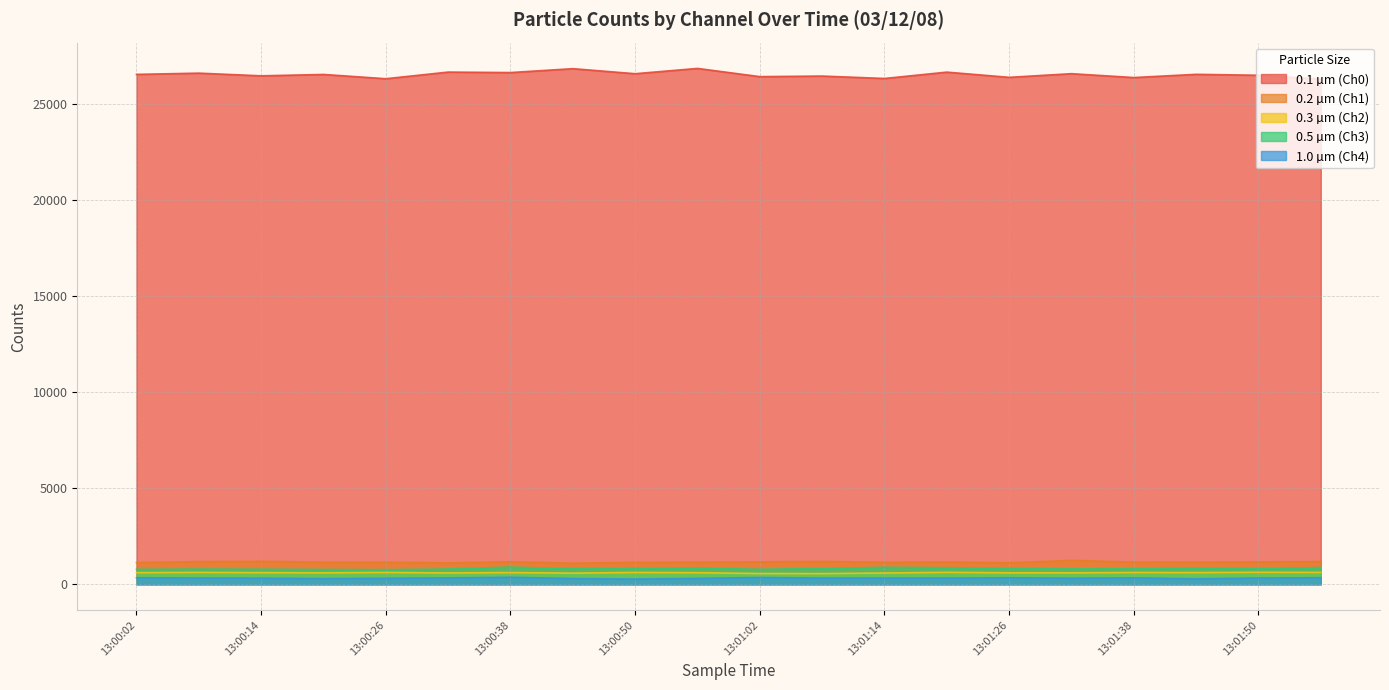

True or false: 0.3 µm (Ch2) and 0.5 µm (Ch3) cross at least once.

False